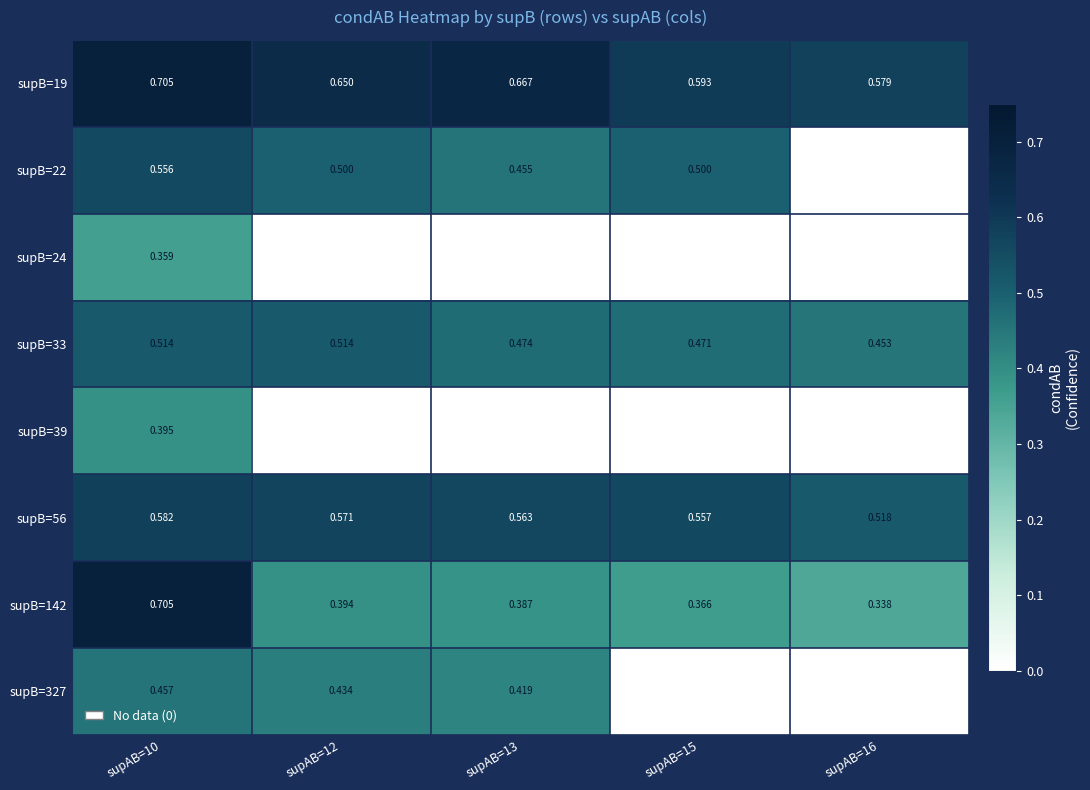

At how many categories does at least one series exceed 0?

5